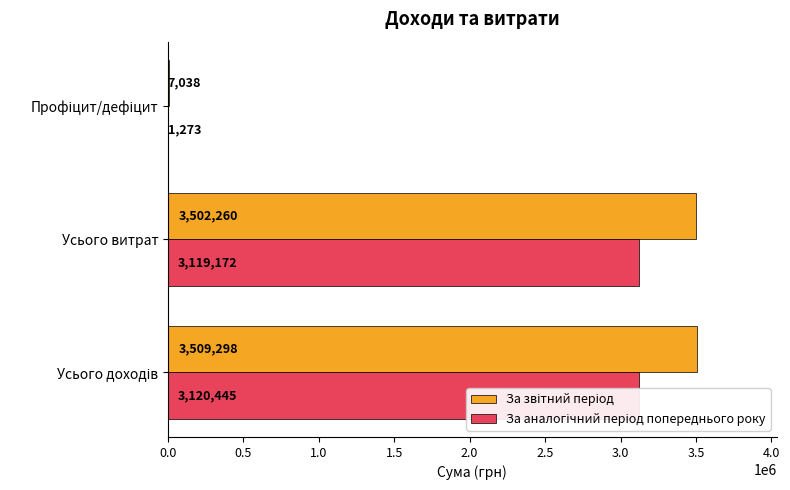

What is the sum of all За звітний період values?

7018596